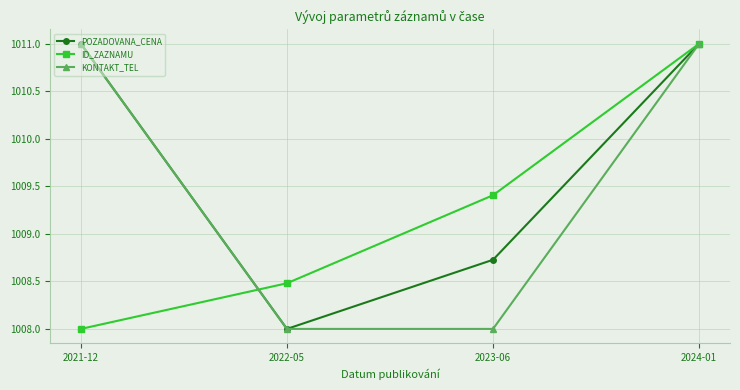

What is the spread (max minus min) of values at 2022-05?

0.5